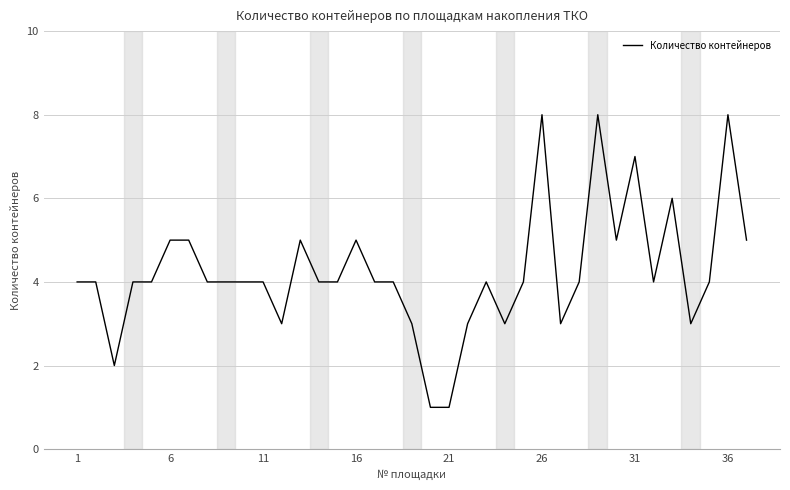

How many categories are shown in the chart?

37